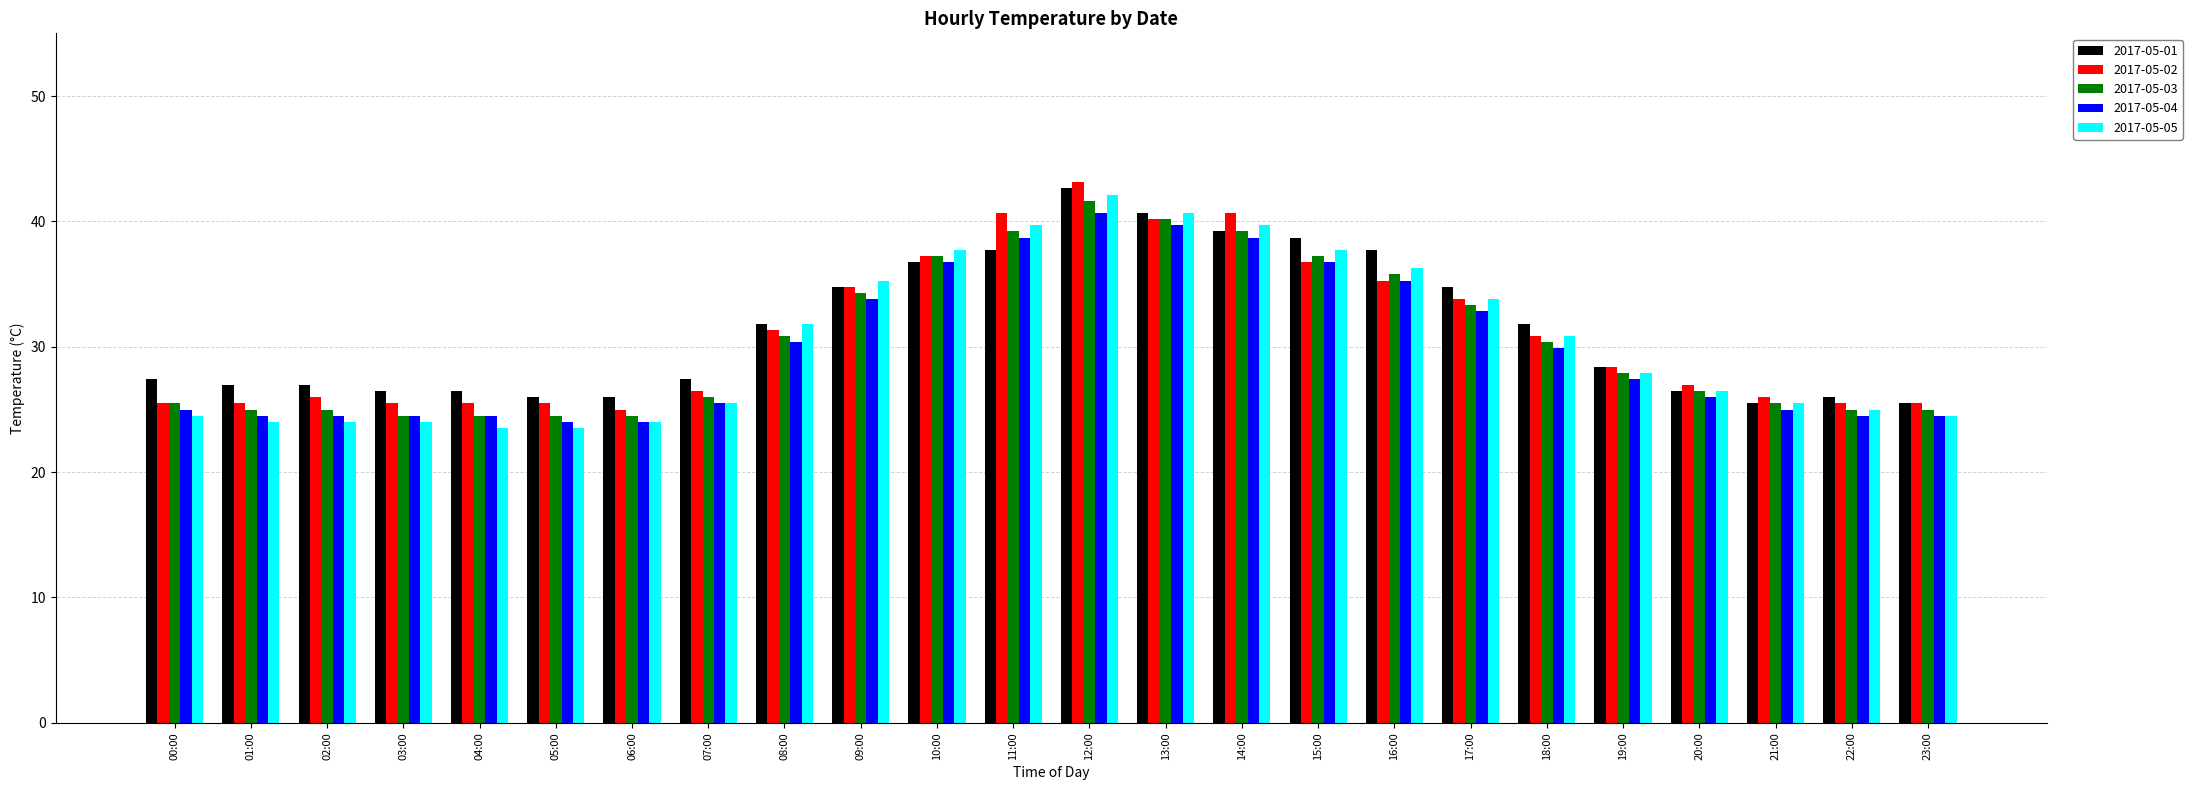

What is the sum of the 2017-05-03 values at 19:00 and 09:00?

62.2